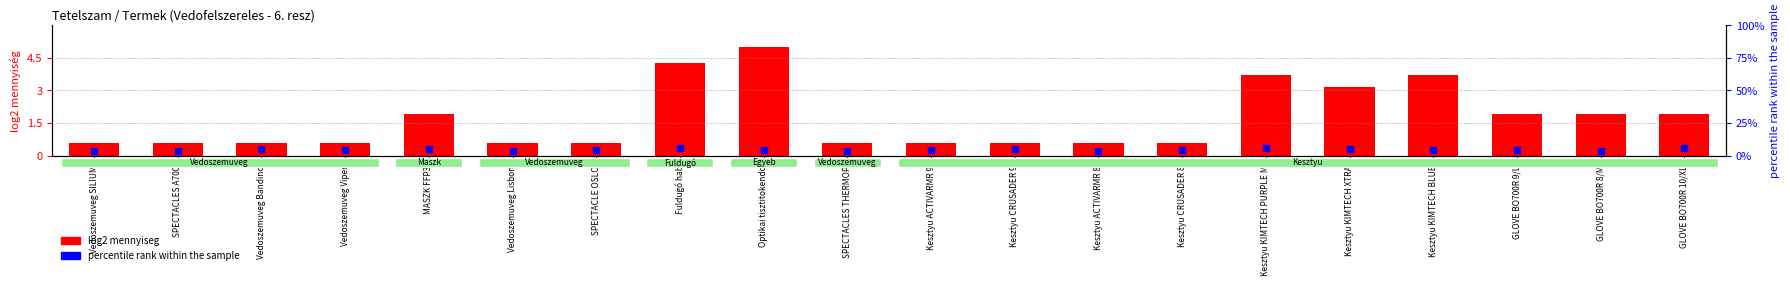

At how many categories does at least one series exceed 1?

20